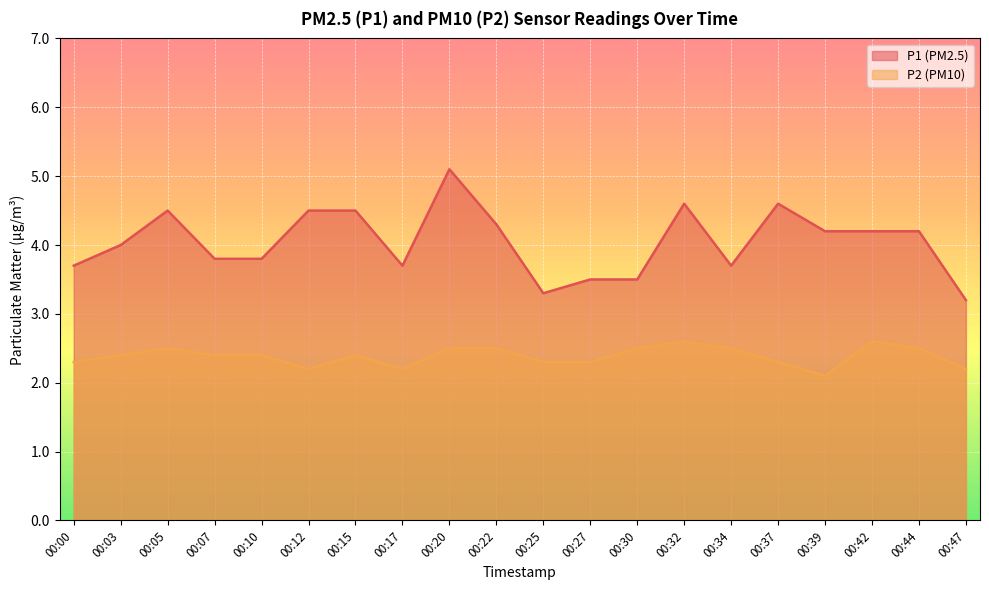

What is the sum of all P1 values?

80.9